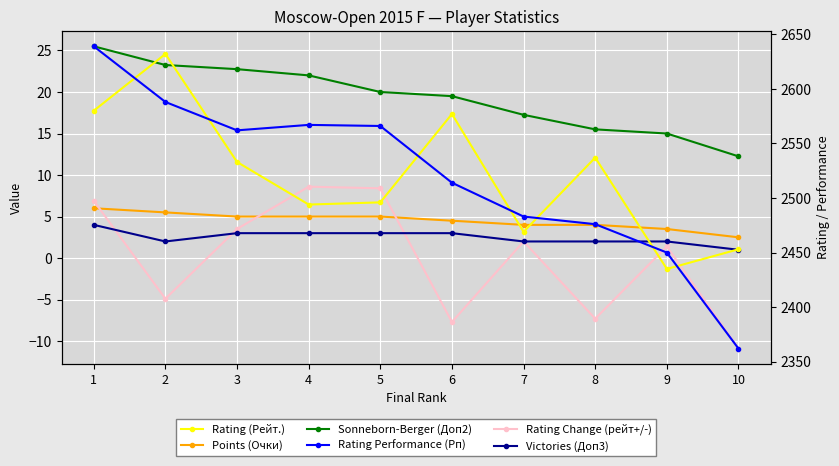

What is the average value of the Rating (Рейт.) series?

2520.6